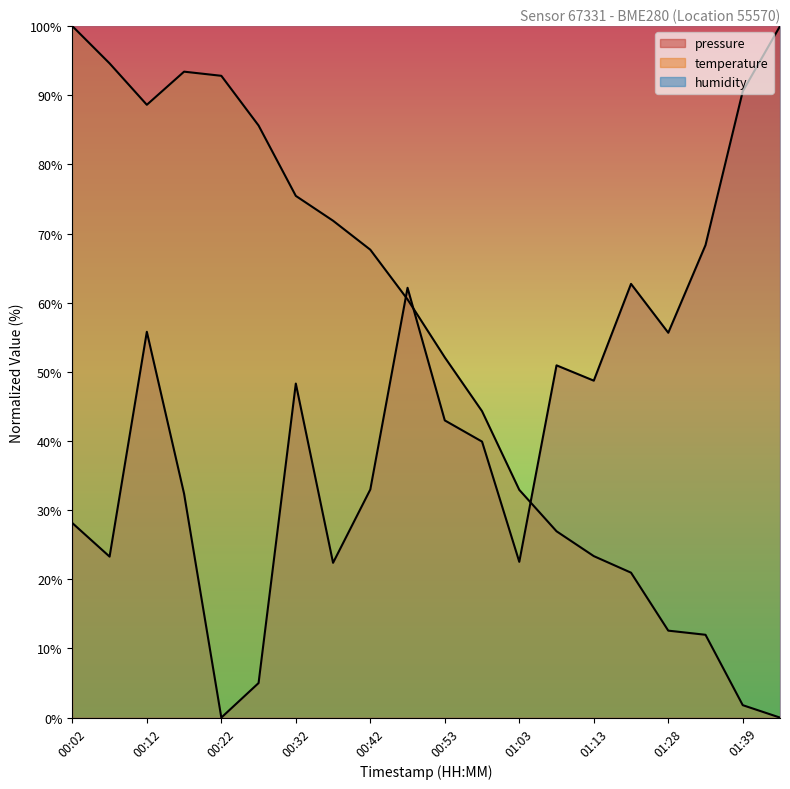

How many lines are shown in the chart?

2